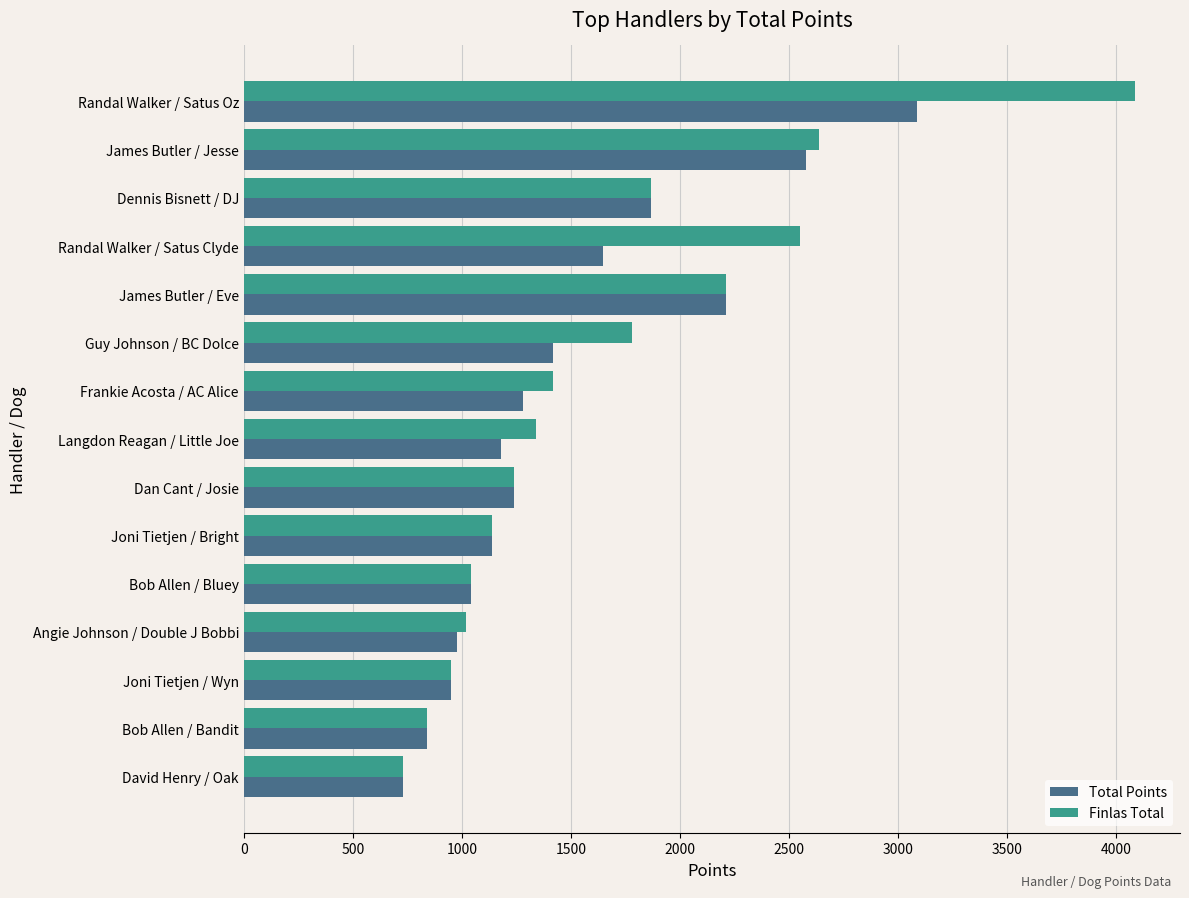

At which category is the sum across all series the highest?

Randal Walker / Satus Oz